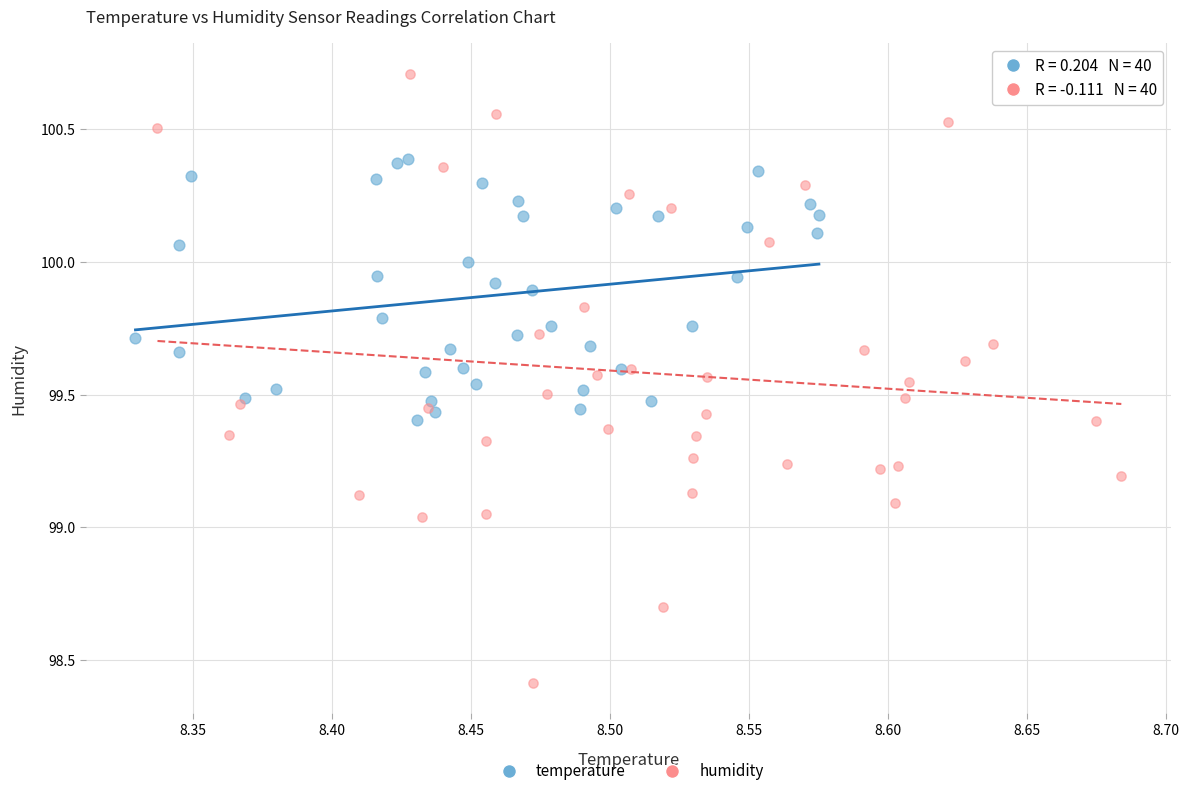

Which series reaches the minimum Y coordinate?

humidity